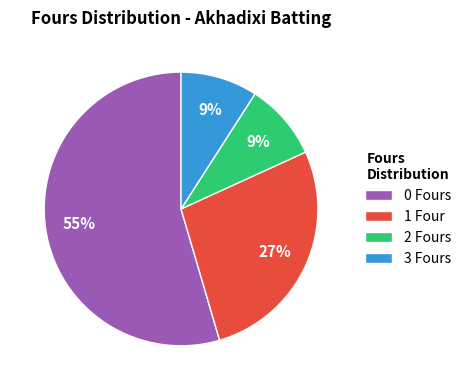

True or false: 3 Fours accounts for 9% of the total.

True